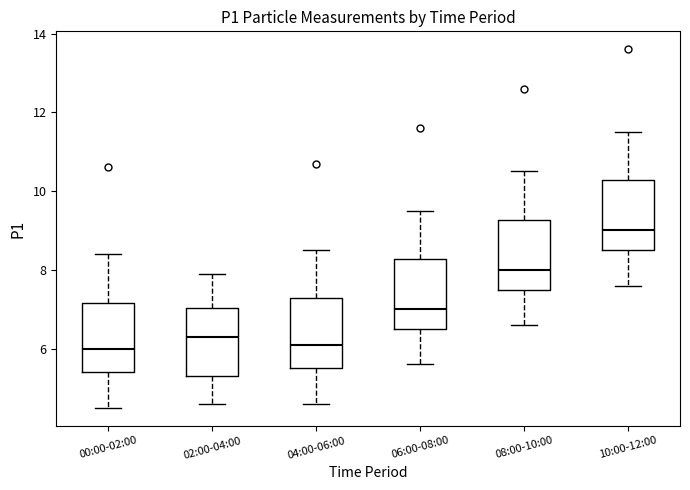

Where does the median line of the box for 06:00-08:00 sit on the y-axis? The values are not printed on the chart, so give them approximately, as read against the axis.

7.0